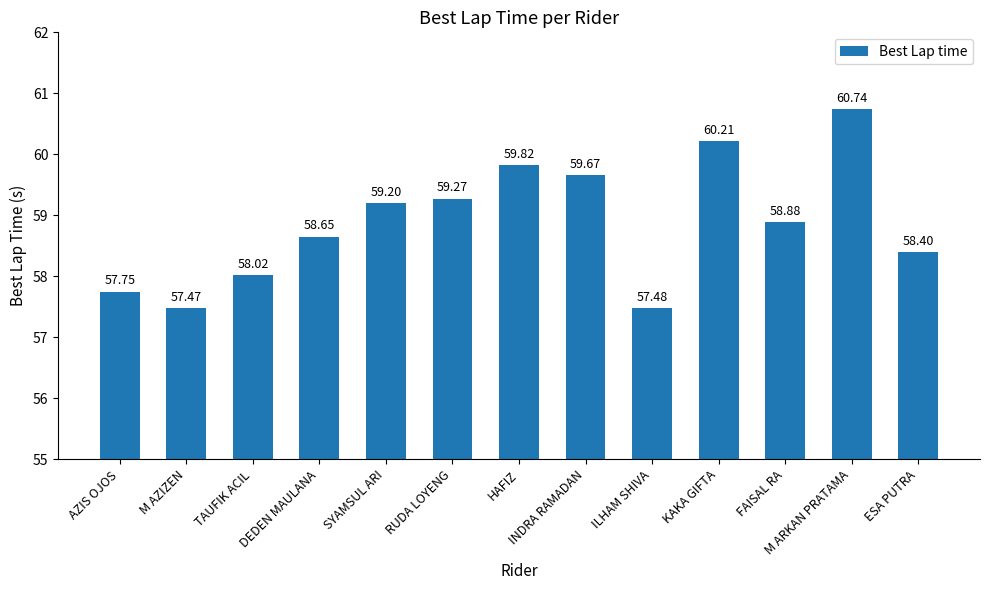

Is it true that the value at M AZIZEN is 57.5?

True